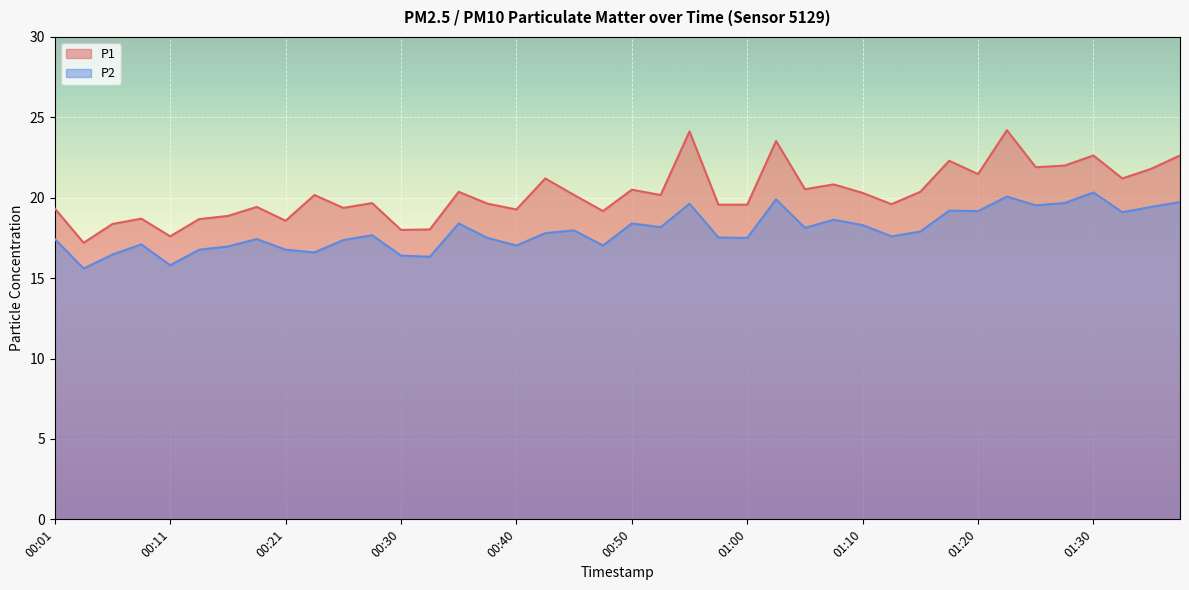

Which has a higher value, 01:30 or 00:11?

01:30